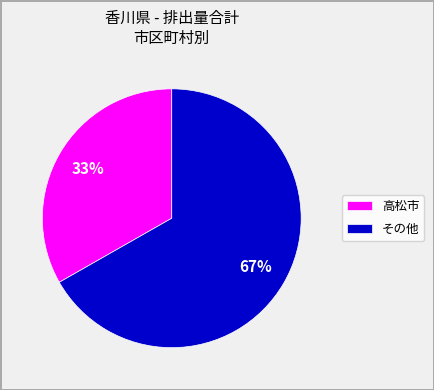

What percentage is the 高松市 slice, to the nearest percent?

33%